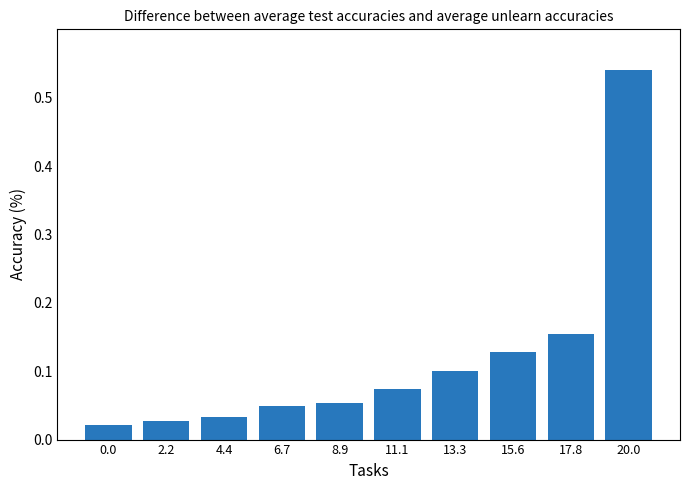

What is the sum of all values?

1.2